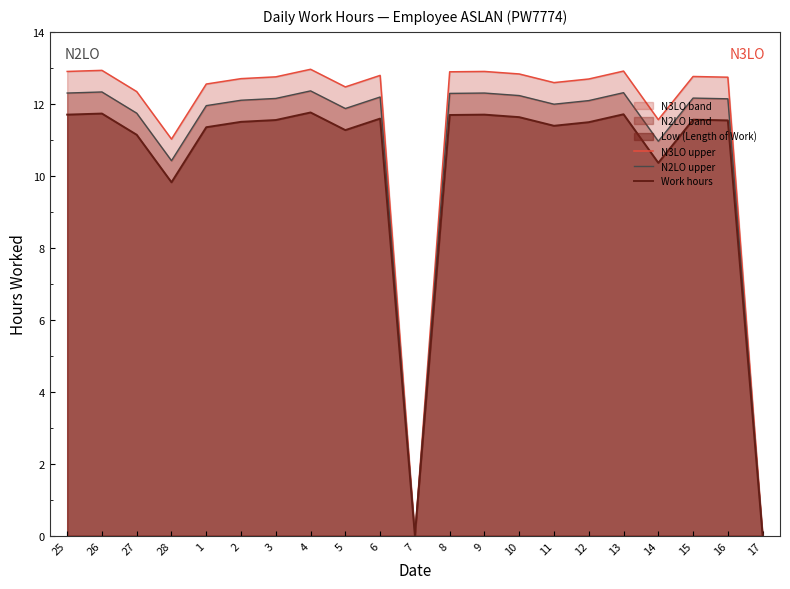

Rank the series by their average value, from highest to lowest.

N3LO upper, N2LO upper, Work hours